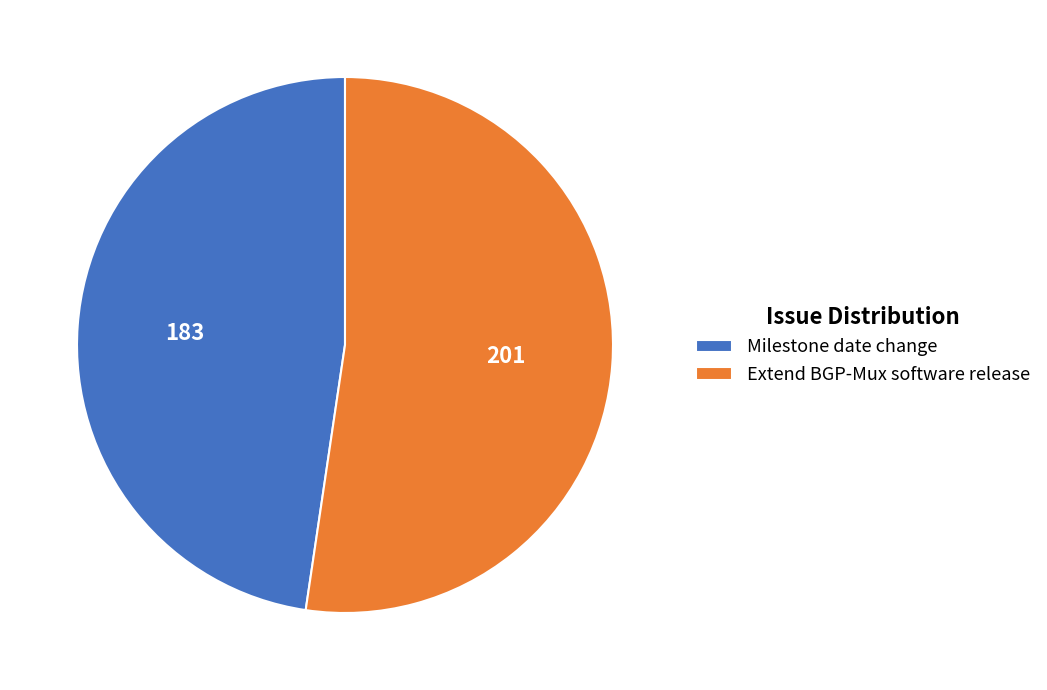

Is Milestone date change the majority of the pie?

No